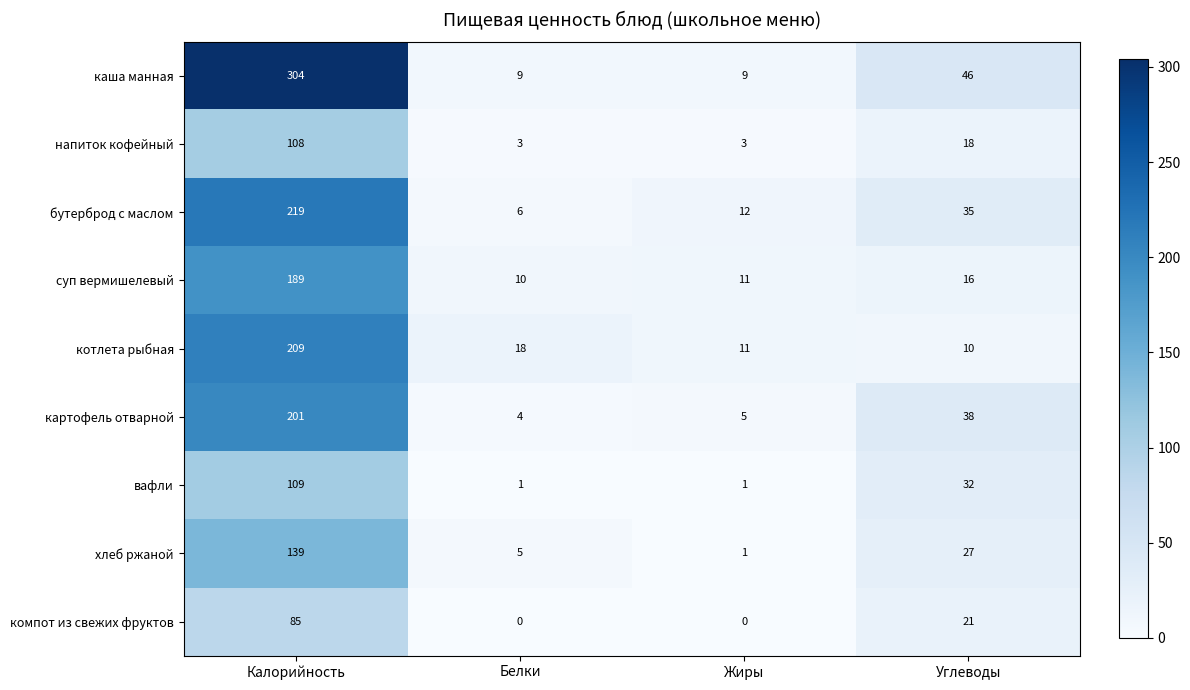

True or false: бутерброд с маслом has a value of 8 at Белки.

False